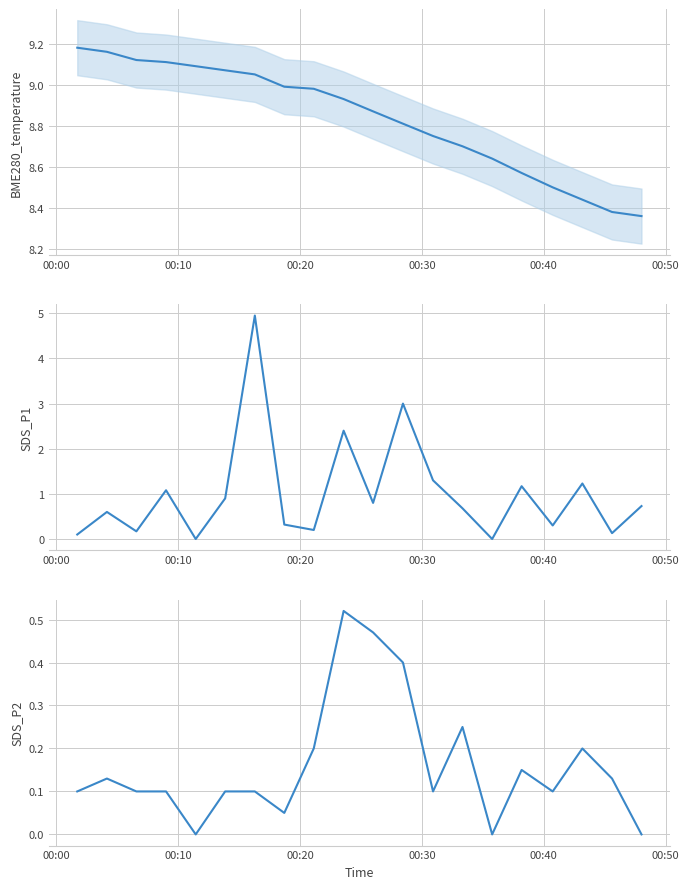

What is the value of the SDS_P1 point at the 20th from the left?

0.7